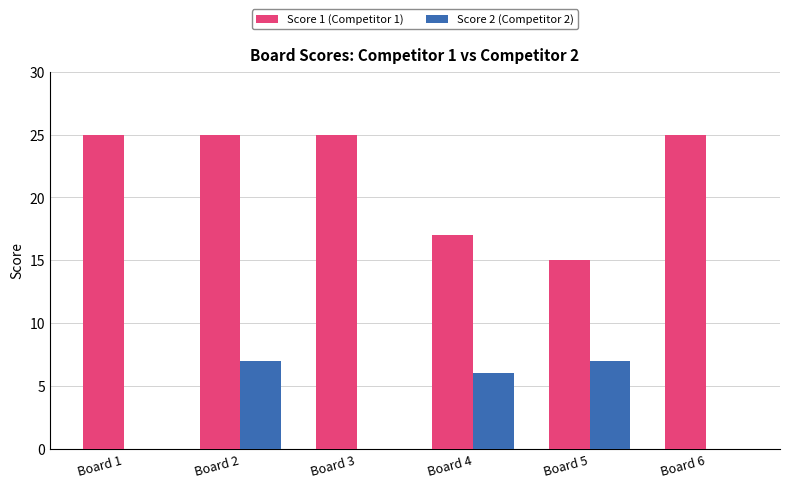

What is the maximum value for Score 1 (Competitor 1)?

25